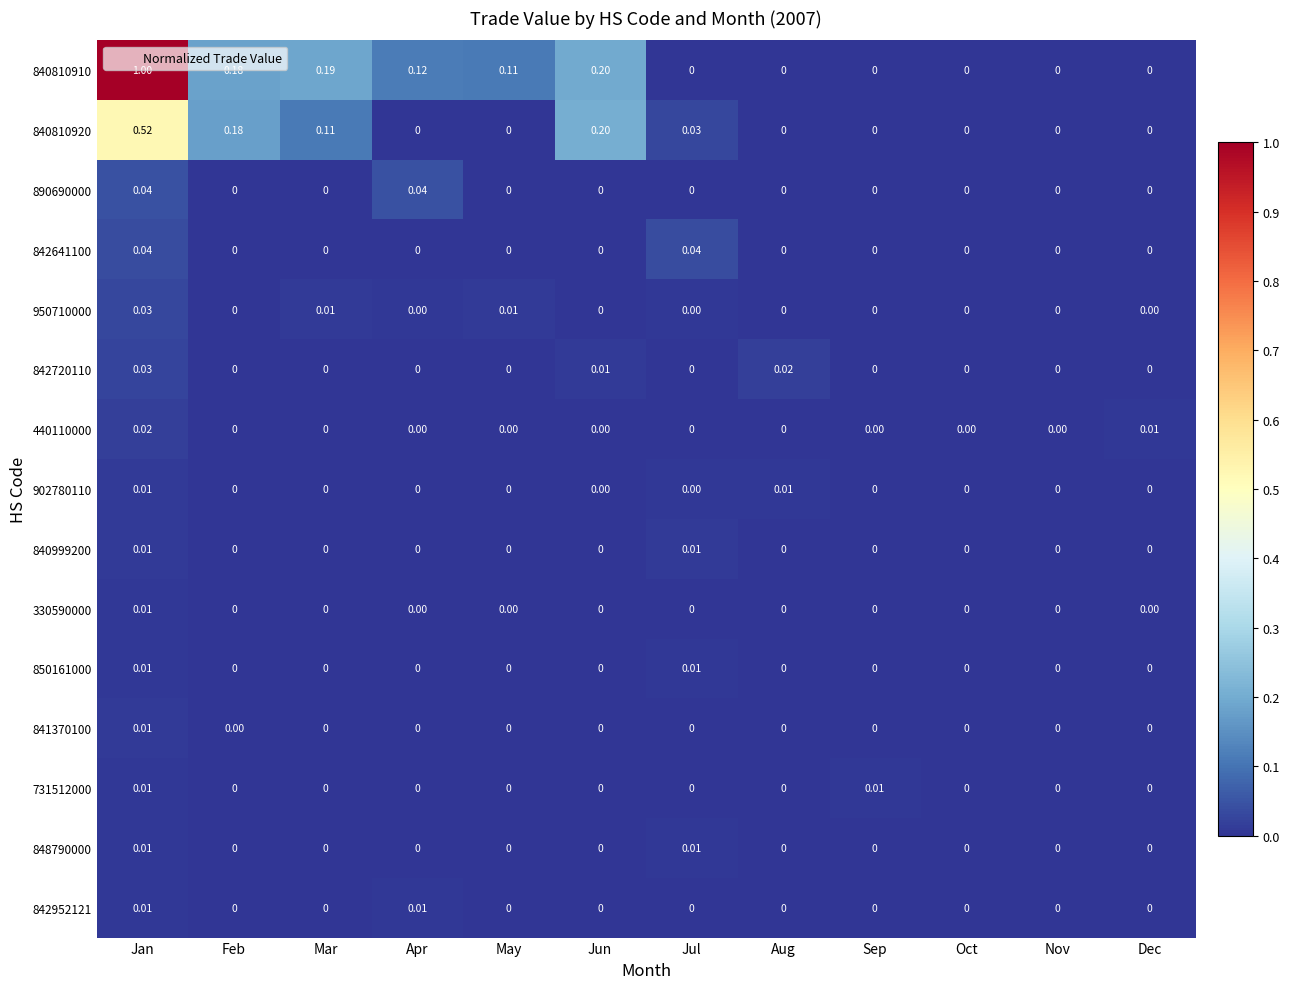

At which category does the chart reach its peak across all series?

Jan